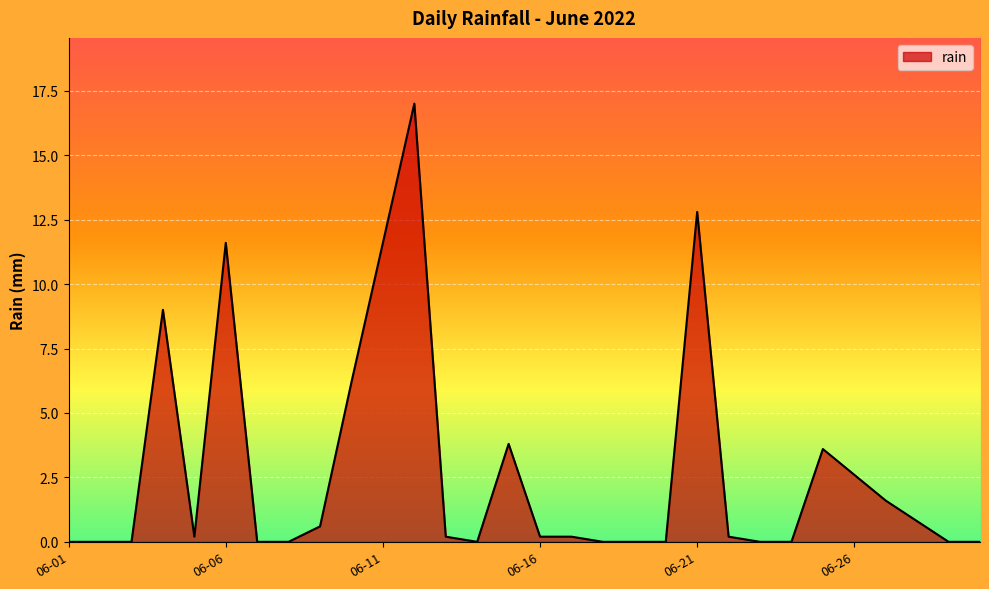

What is the difference between the maximum and minimum values?

17.0